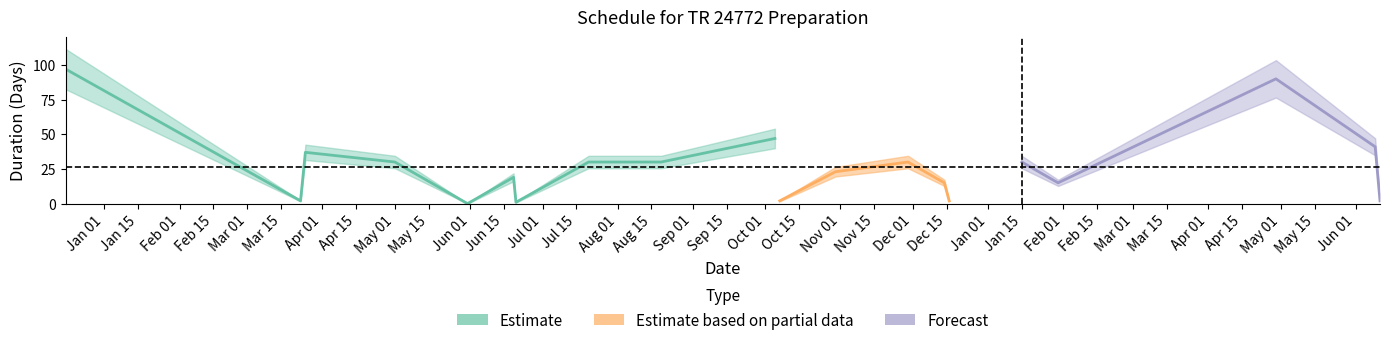

True or false: the data shows 1 at 2012-06-11.

False